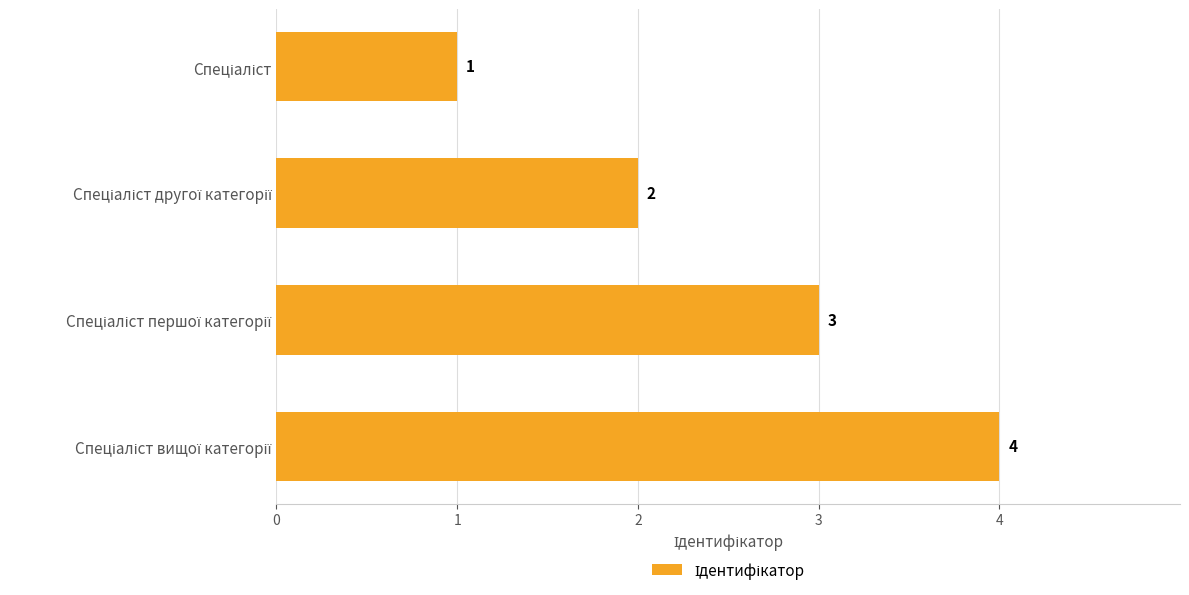

What is the difference between the maximum and minimum values?

3